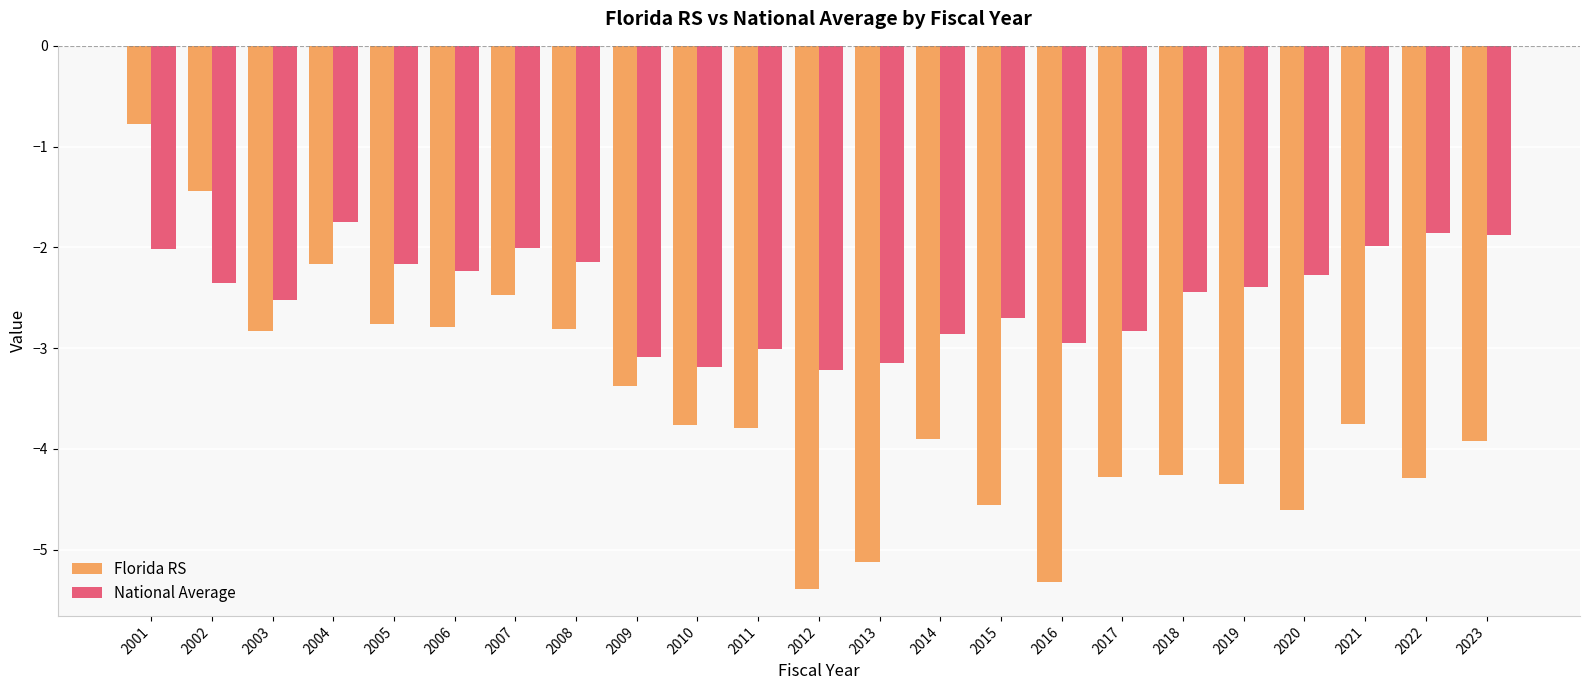

Is it true that Florida RS equals -1.0 at 2006?

False